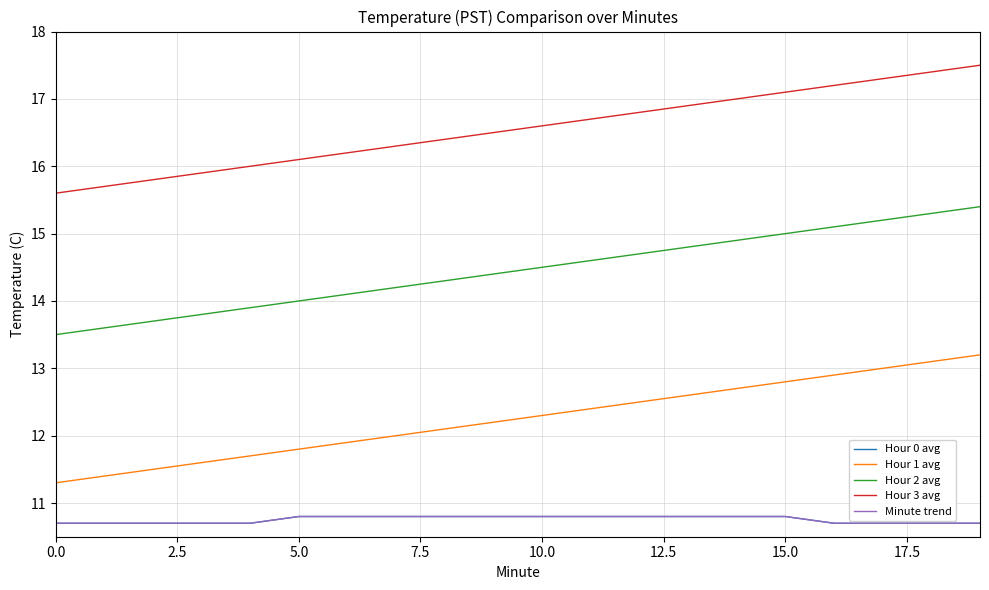

What is the greatest value displayed?

17.5